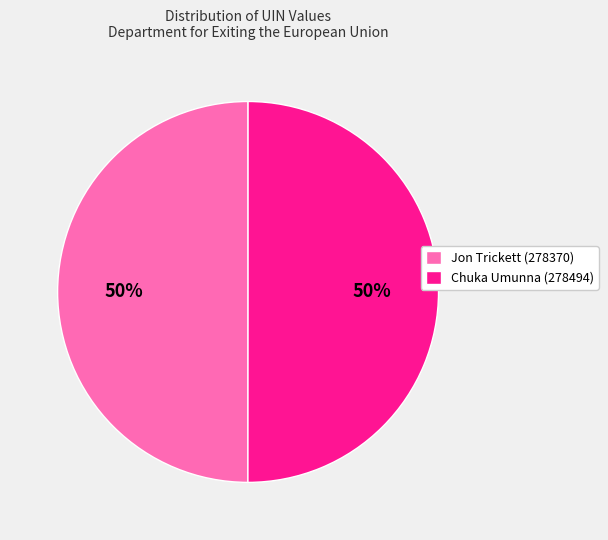

True or false: Chuka Umunna (278494) accounts for 40% of the total.

False